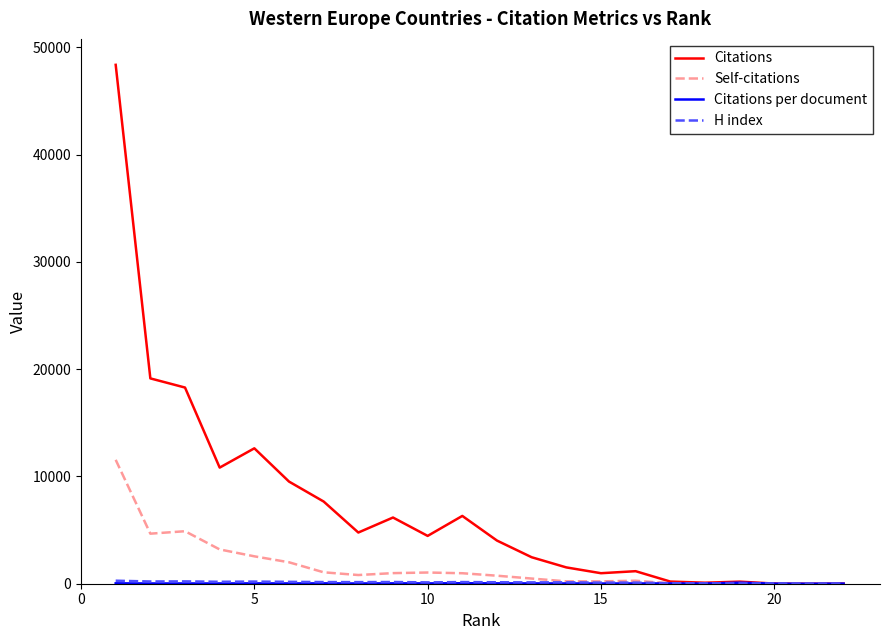

Which series has the widest spread of values?

Citations